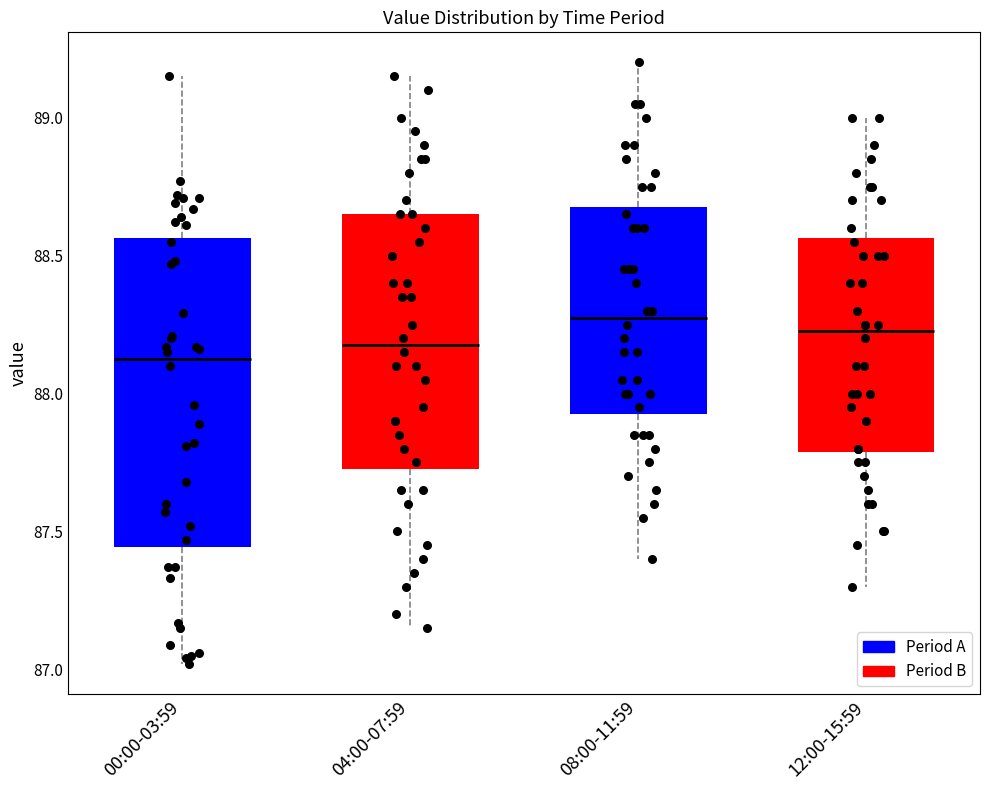

Comparing the boxes themselves (not the whiskers), which one is the tallest?

00:00-03:59